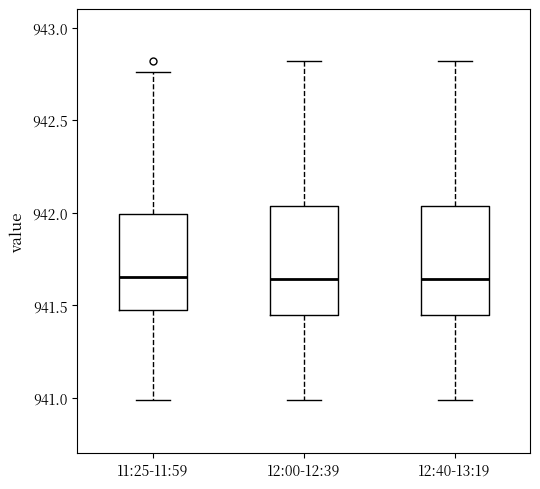

Where does the lower whisker of the box for 11:25-11:59 end on the y-axis? The values are not printed on the chart, so give them approximately, as read against the axis.

941.00